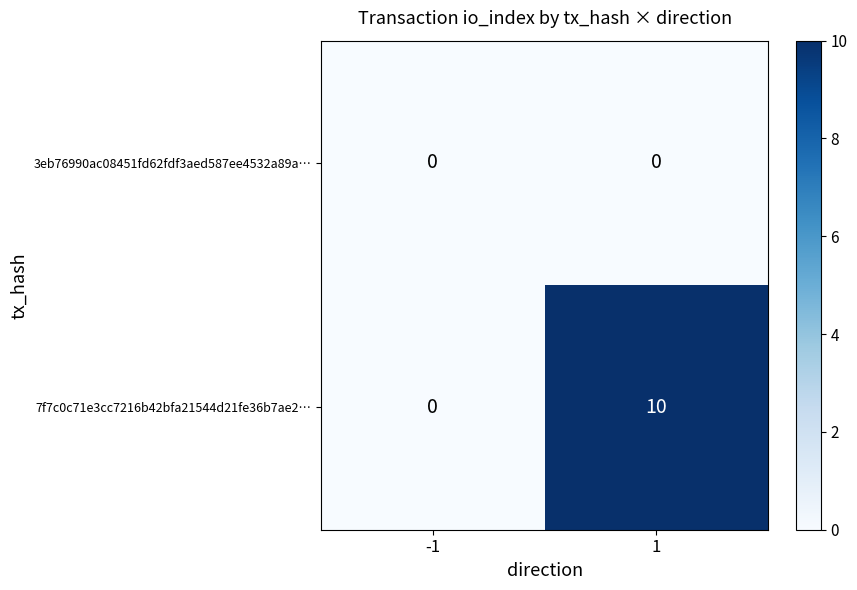

List the series in order of their peak value, highest first.

7f7c0c71e3cc7216b42bfa21544d21fe36b7ae2…, 3eb76990ac08451fd62fdf3aed587ee4532a89a…